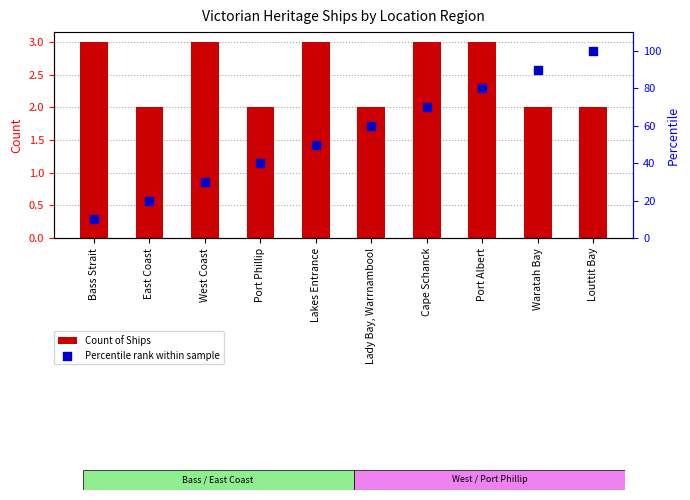

Which series has the largest Y range (max minus min)?

Percentile rank within sample